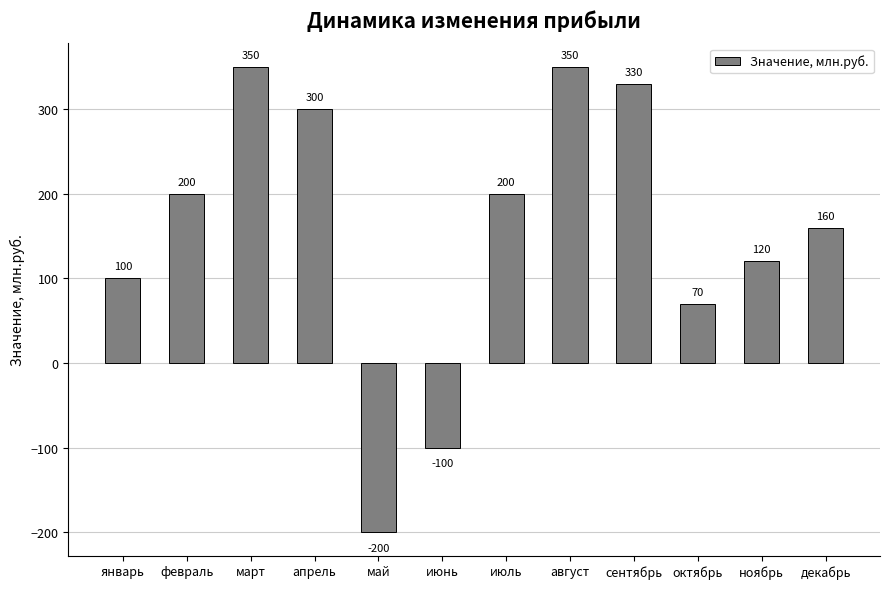

How many negative values are there?

2